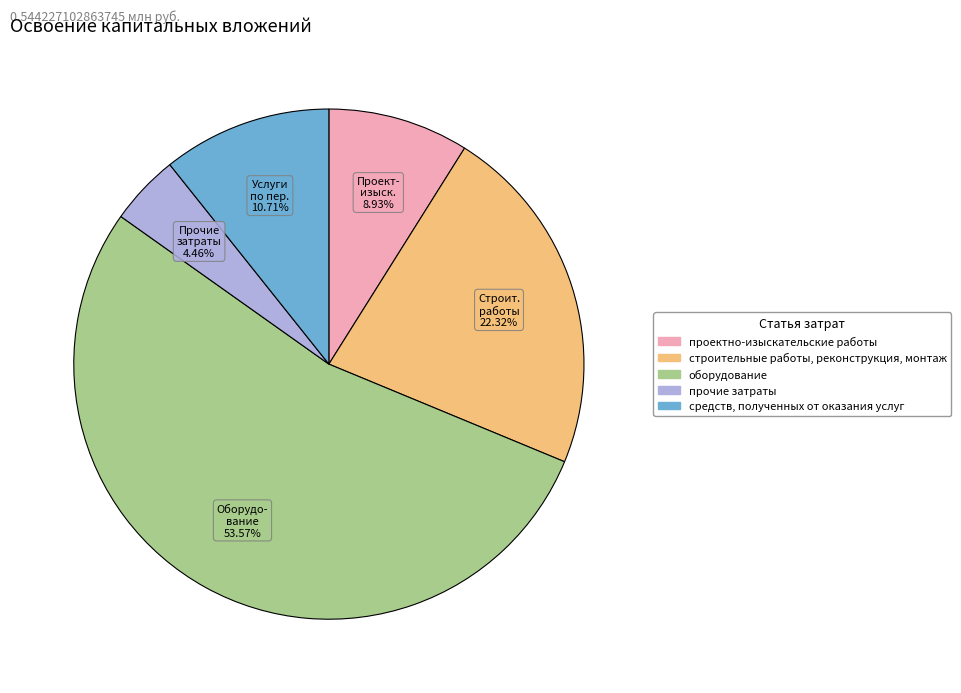

To the nearest percent, what is the average slice percentage?

20%